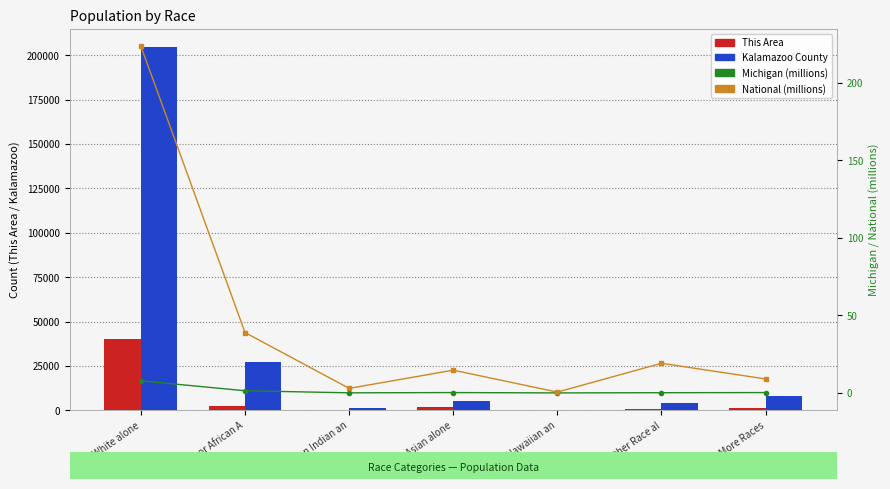

At which category does the chart reach its minimum across all series?

Native Hawaiian an